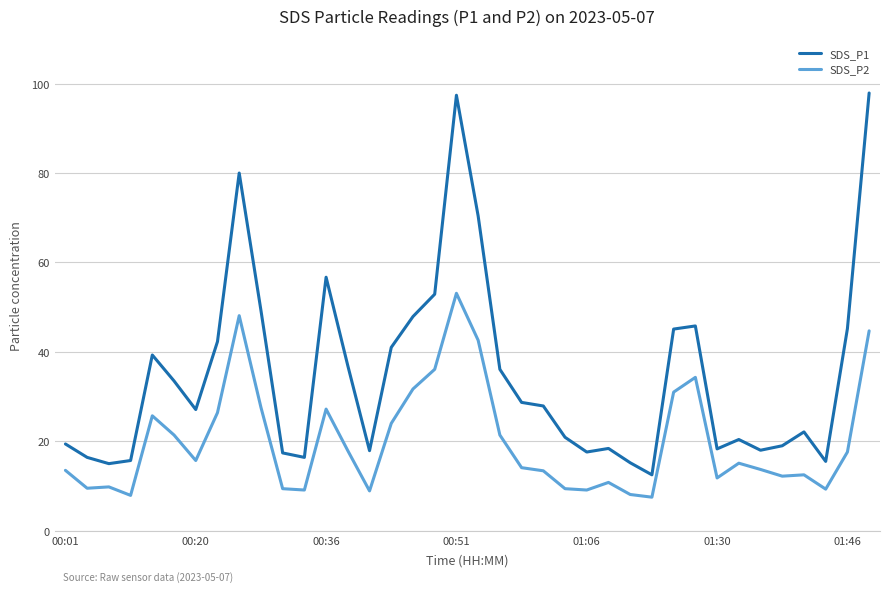

True or false: SDS_P1 and SDS_P2 intersect in this chart.

False